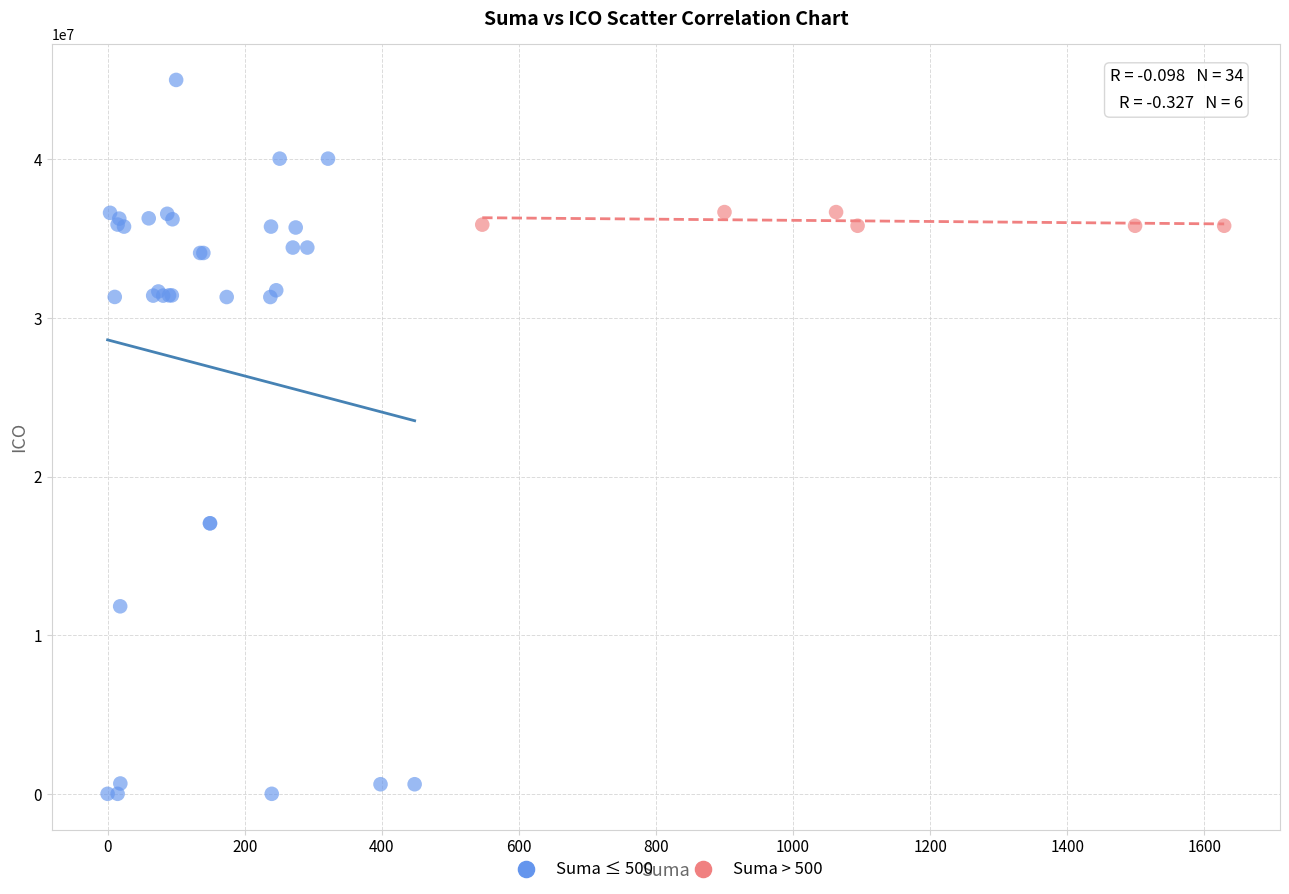

Which series reaches the maximum Y coordinate?

Suma ≤ 500